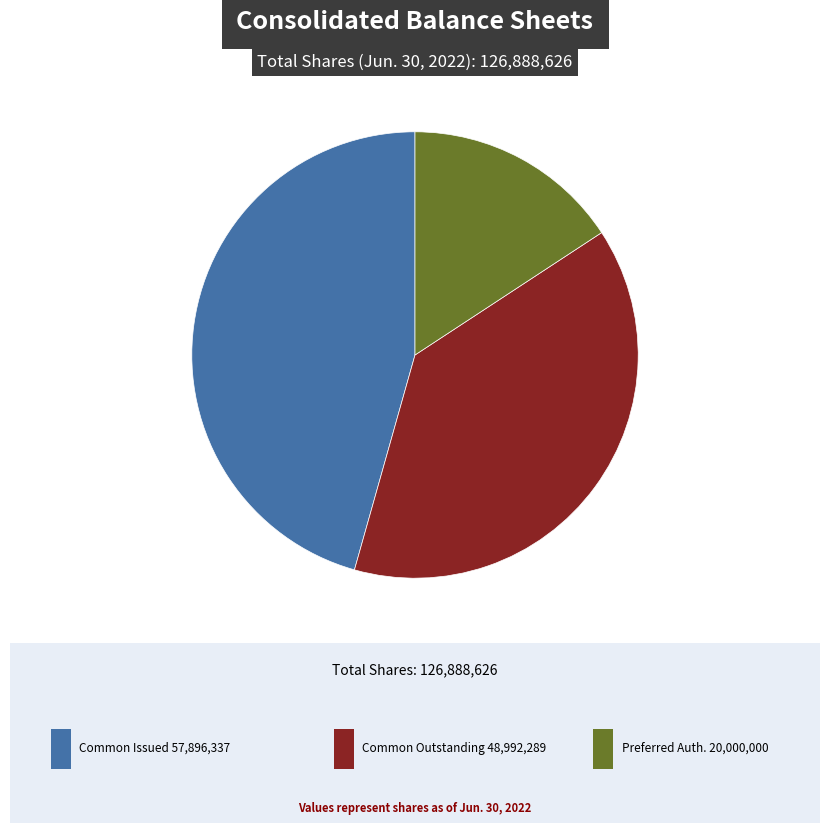

Is there any slice that represents more than half of the pie?

No